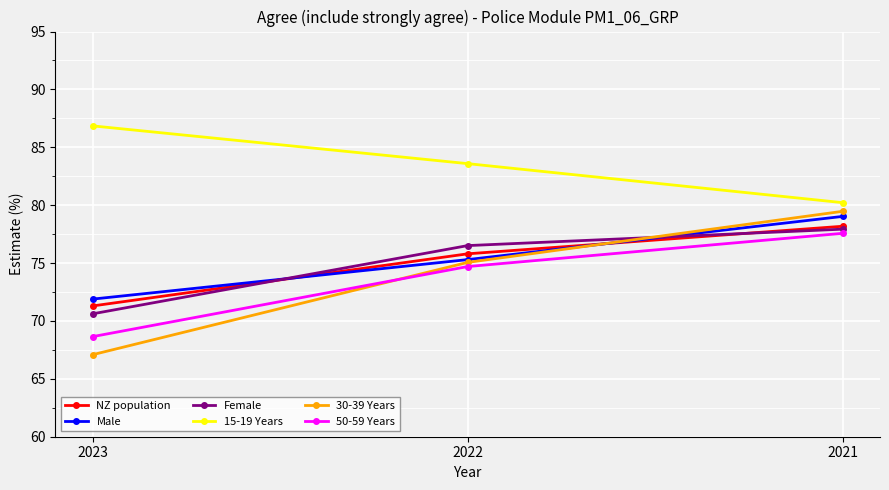

Rank the categories by NZ population value from lowest to highest.

2023, 2022, 2021